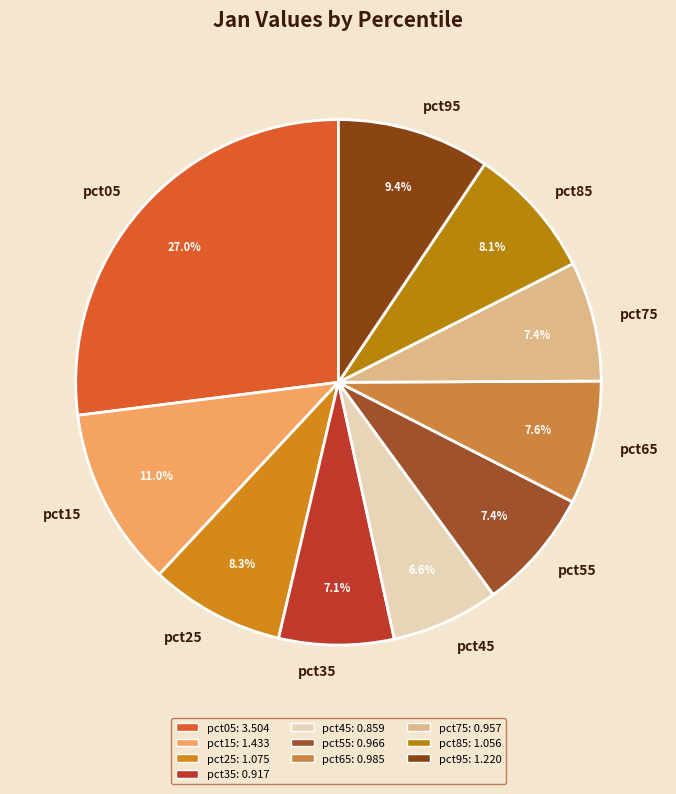

Between pct35 and pct25, which is larger?

pct25